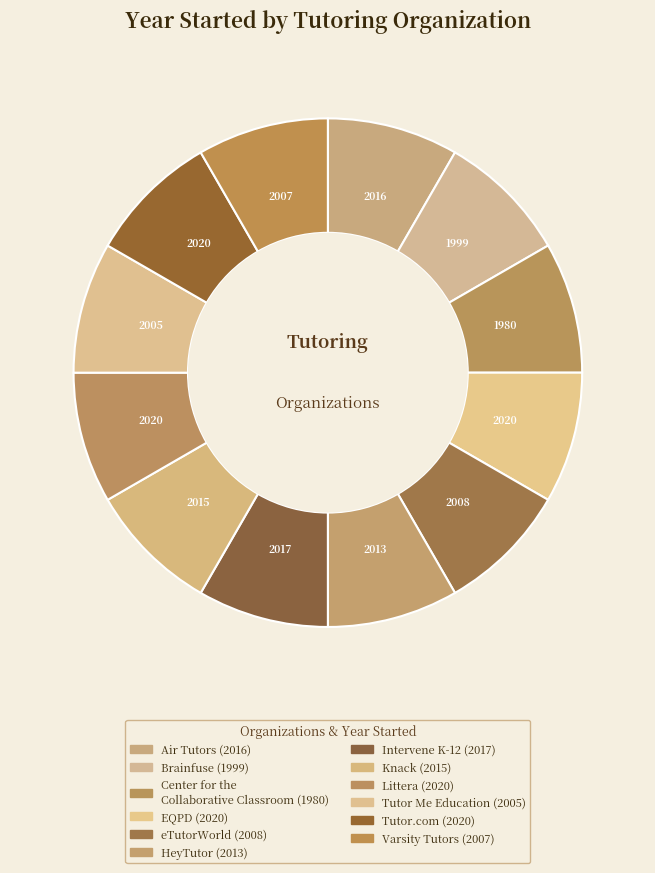

Is eTutorWorld the majority of the pie?

No